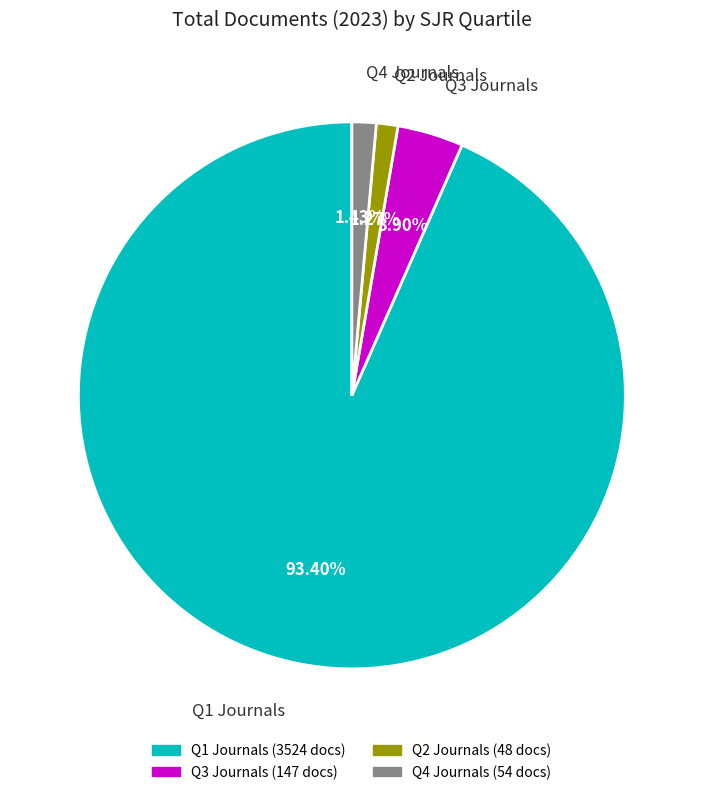

Does any single category account for the majority?

Yes